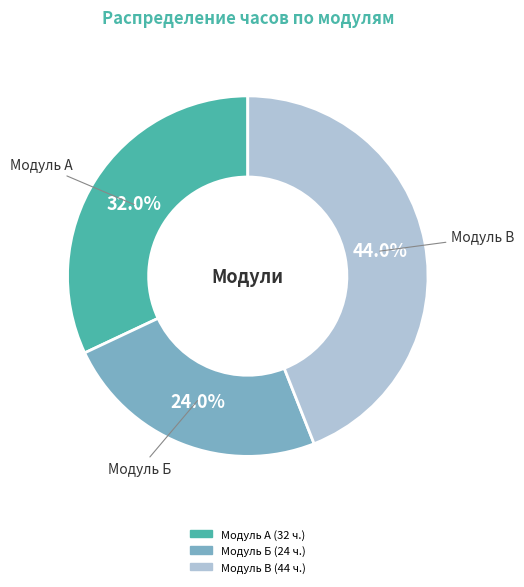

The Модуль В slice represents 37% of the pie. True or false?

False